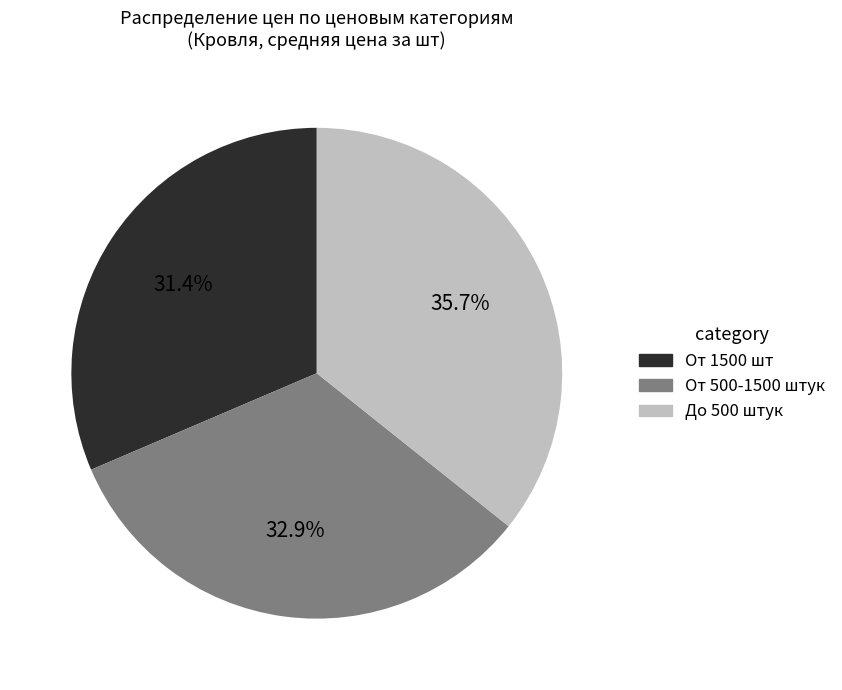

Is there any slice that represents more than half of the pie?

No